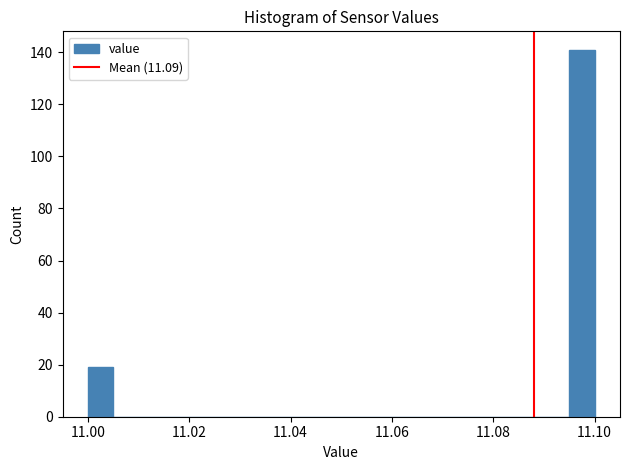

Read against the x-axis, roughly where is the centre of the tallest bar?

11.098